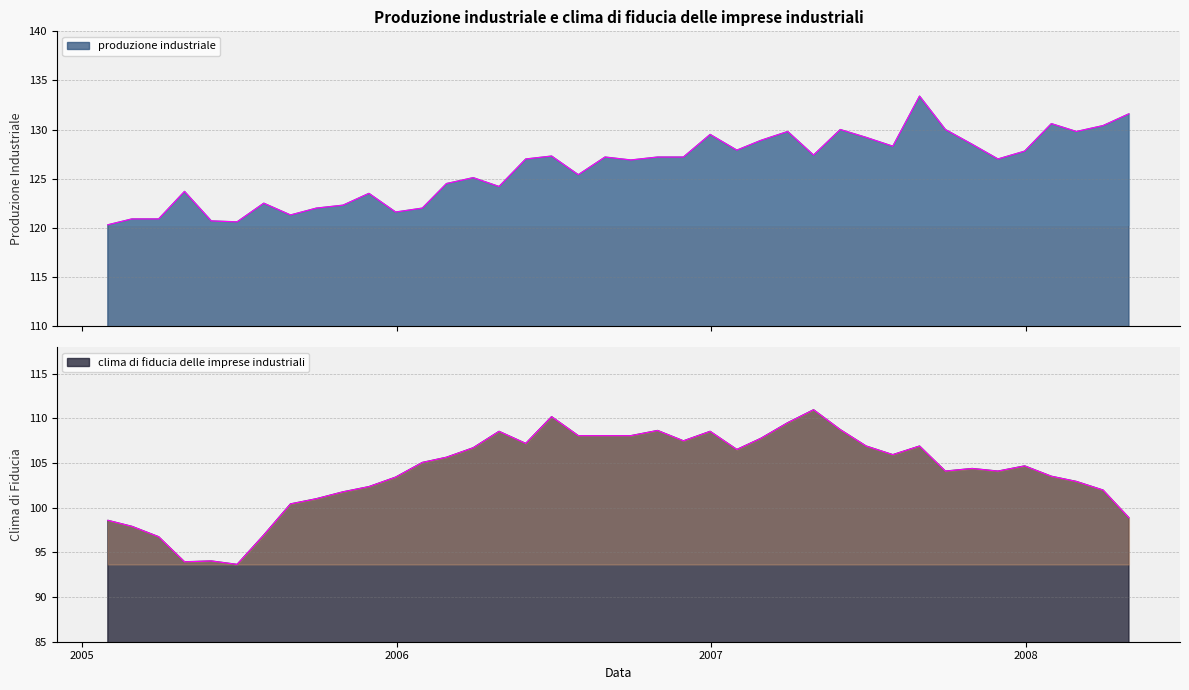

True or false: clima di fiducia and produzione industriale intersect in this chart.

False